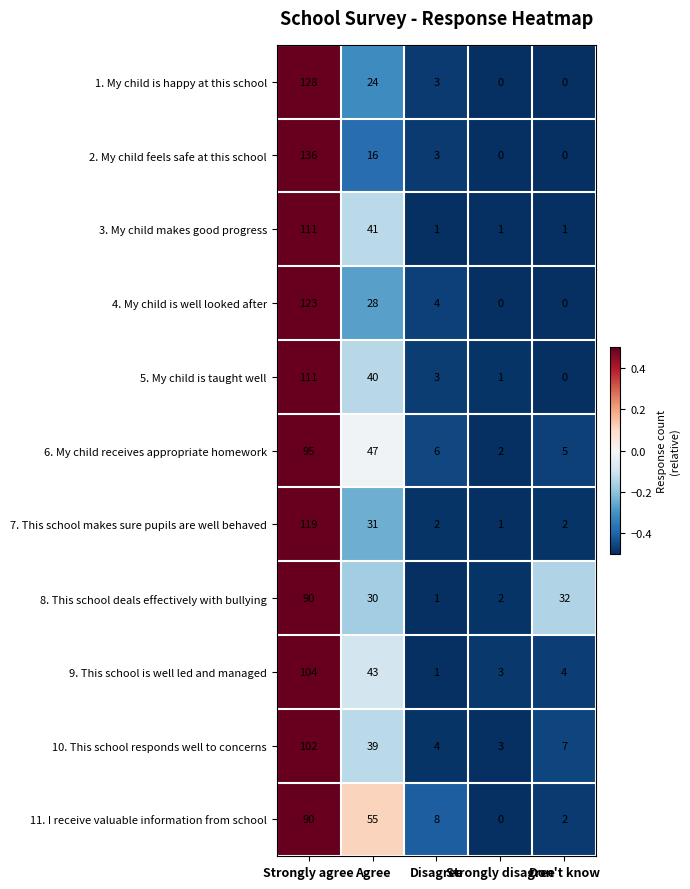

Which series has the largest range (max minus min)?

2. My child feels safe at this school